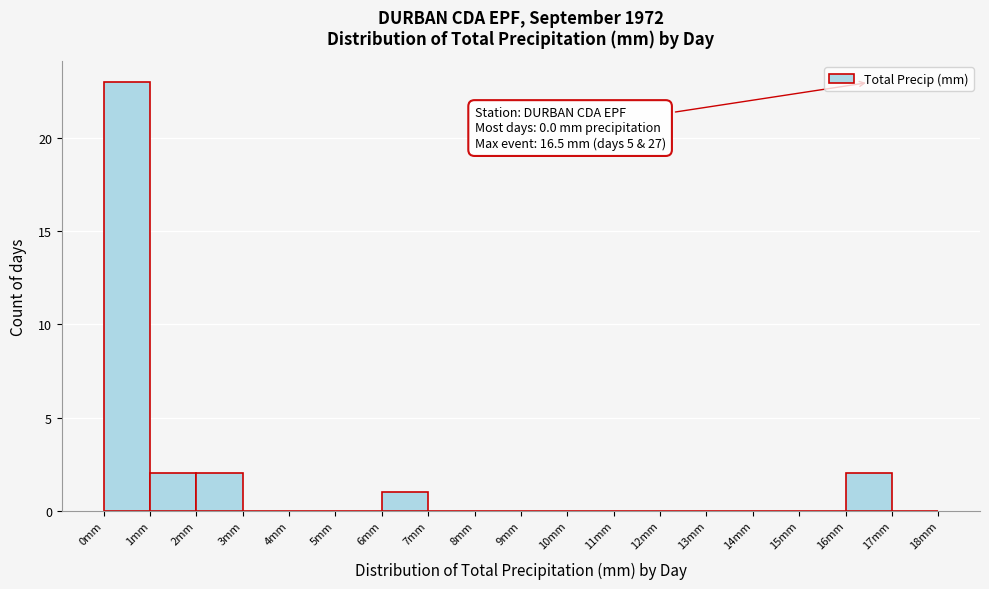

Over which range of the x-axis is the bar tallest?

0 to 1